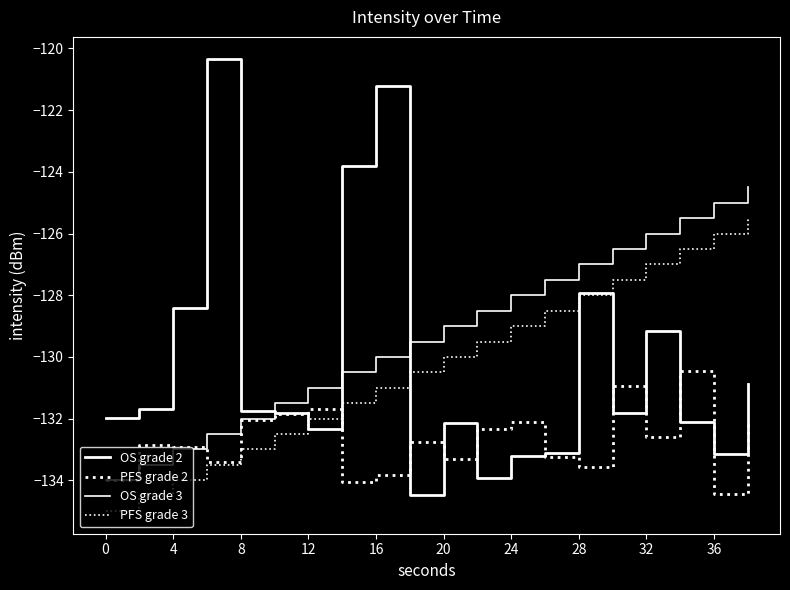

Does the chart display data point markers on the line(s)?

No